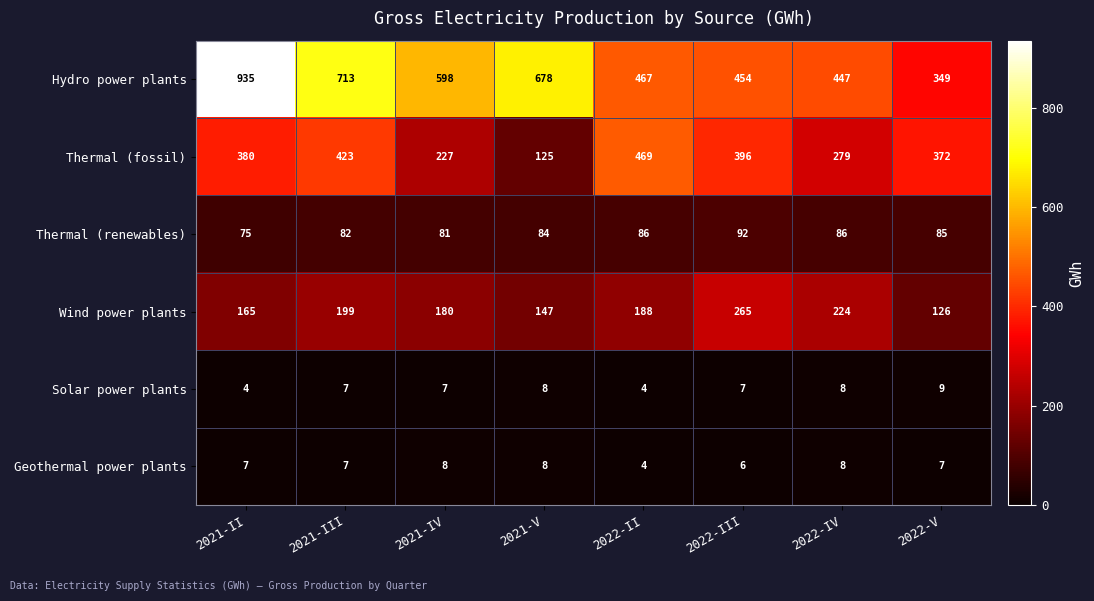

What is the difference between the highest and lowest values at 2022-III?

448